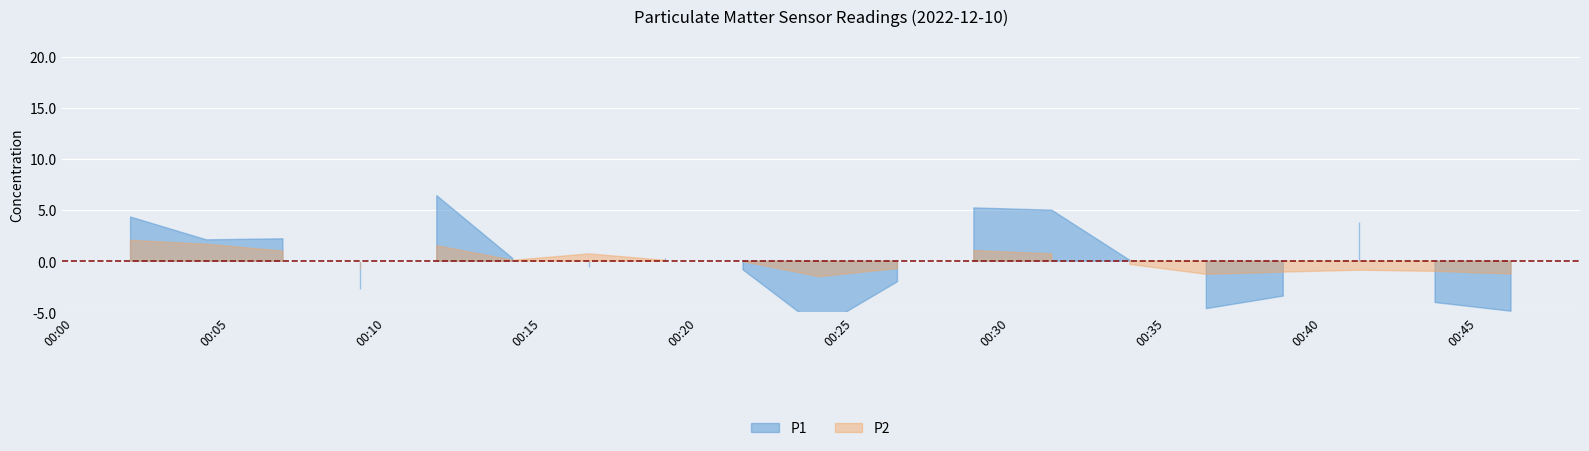

In P2, how many points are lower than both neighbors (excluding endpoints)?

4